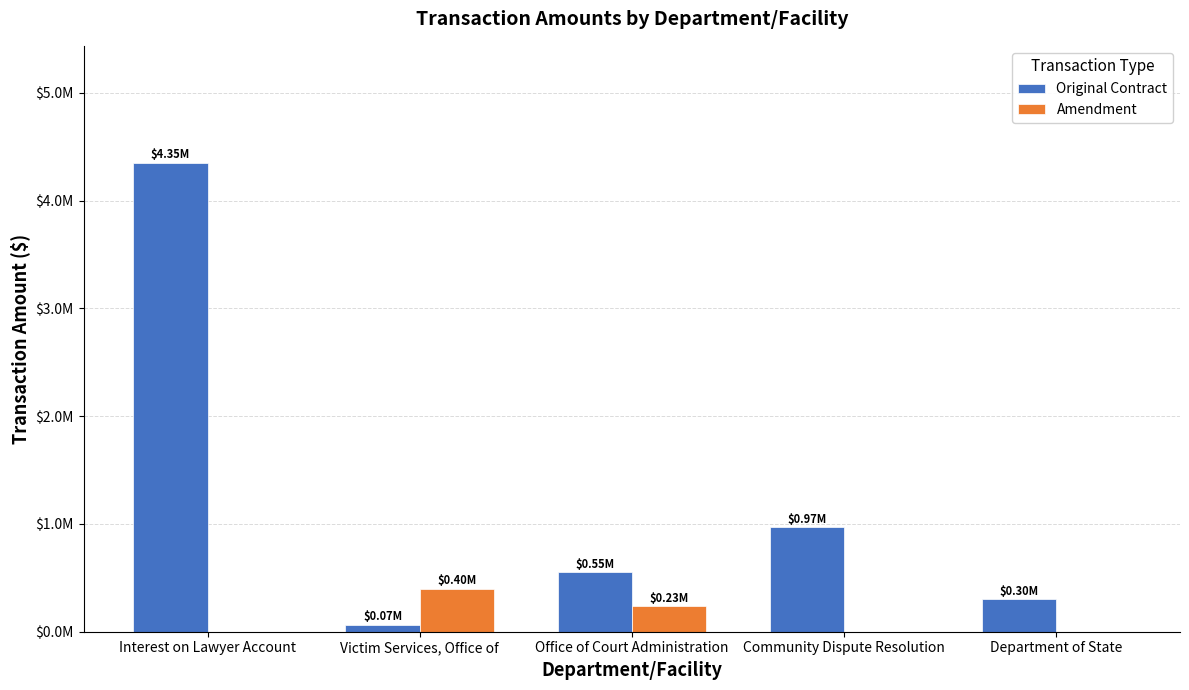

What are all the series names shown in the legend?

Original Contract, Amendment